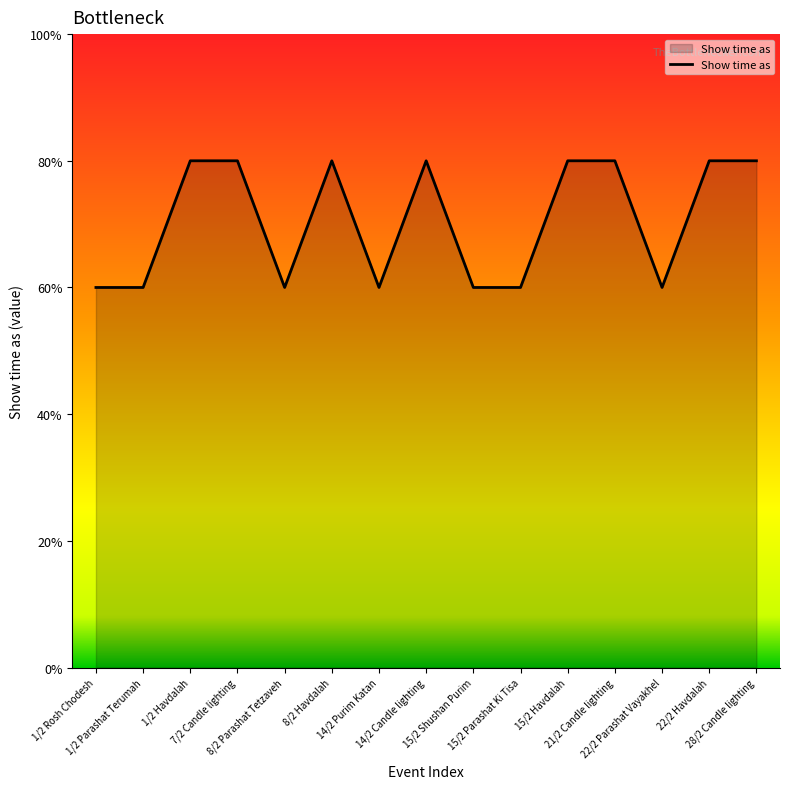

Is this an area chart (filled region under the line)?

Yes